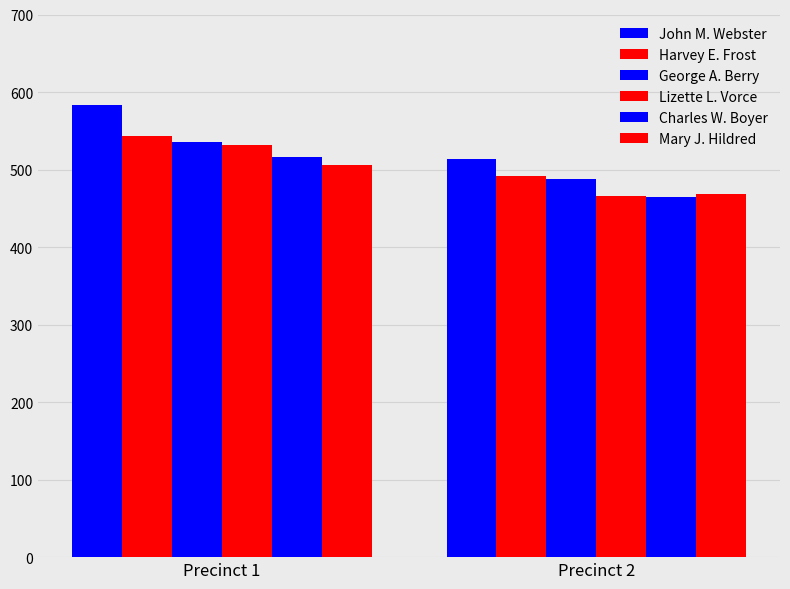

How many bars are there in each group?

6